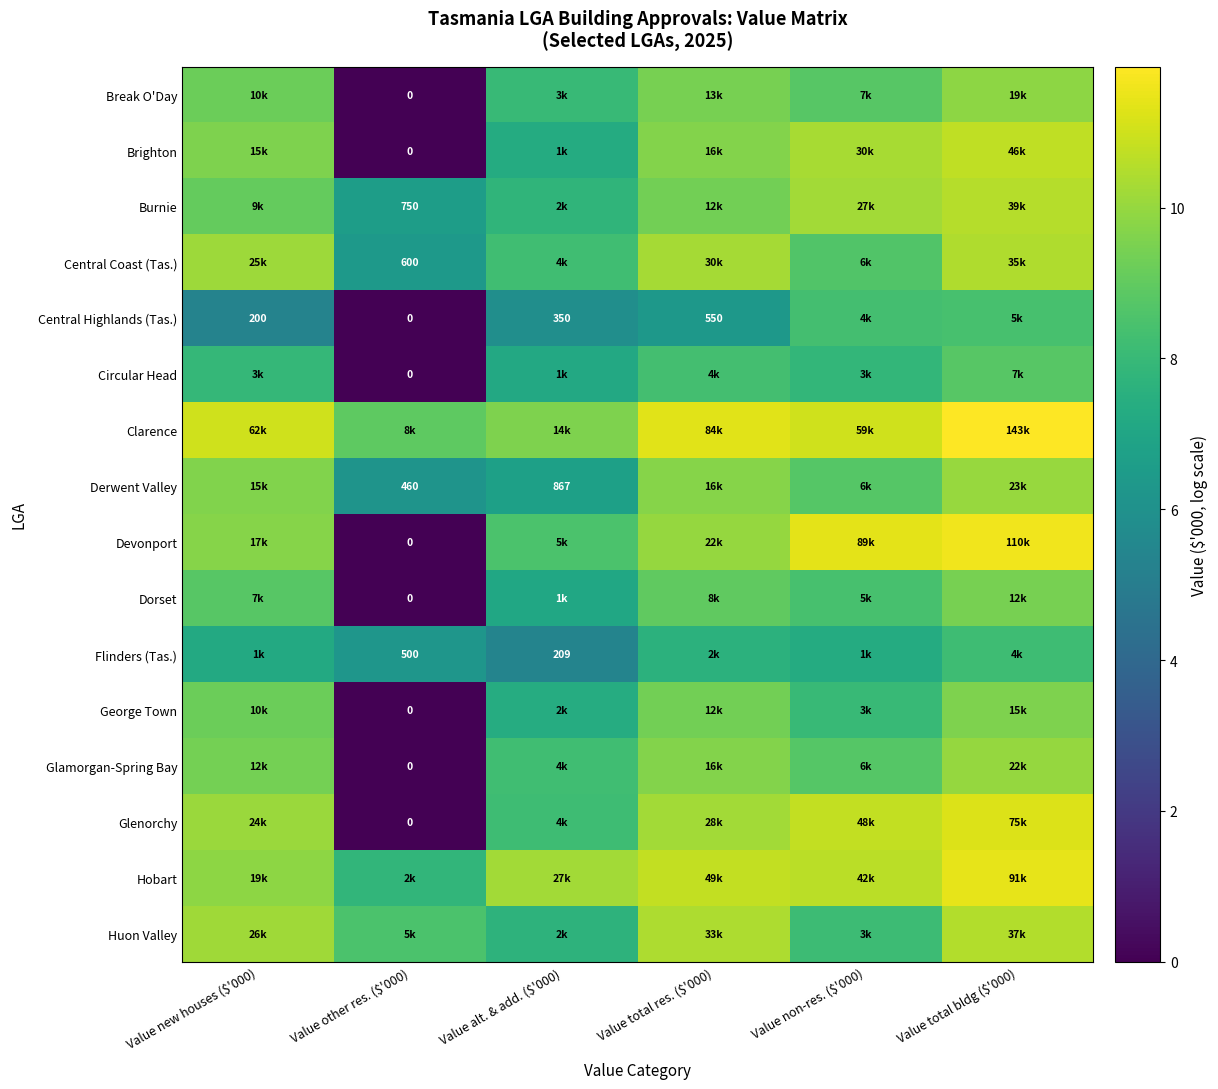

How many series are shown in this chart?

16